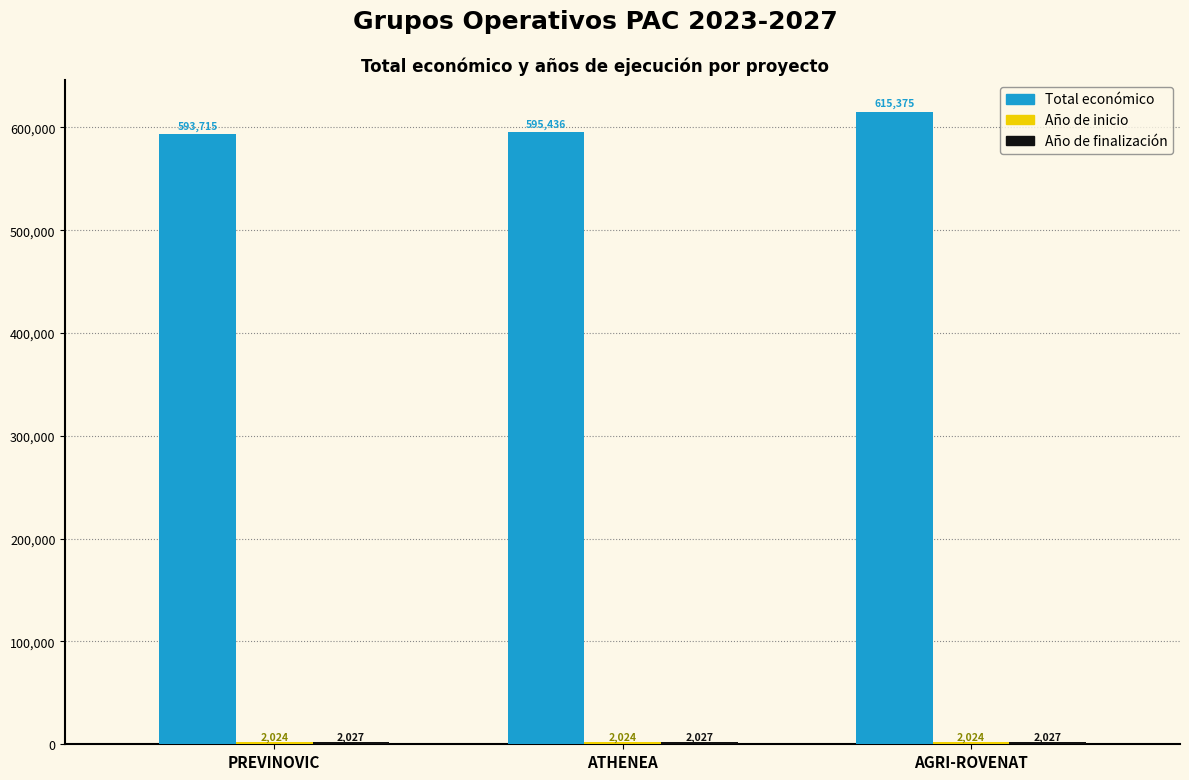

Which series has the largest total across all categories?

Total económico